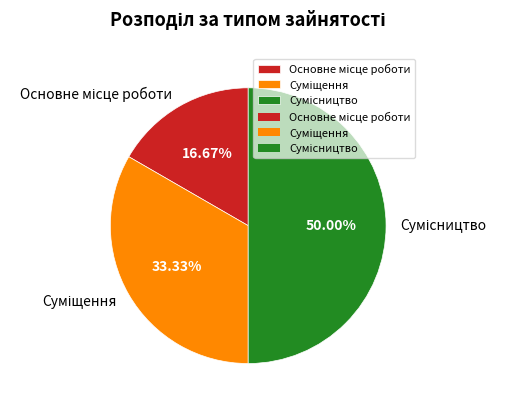

How many segments does this pie chart have?

3